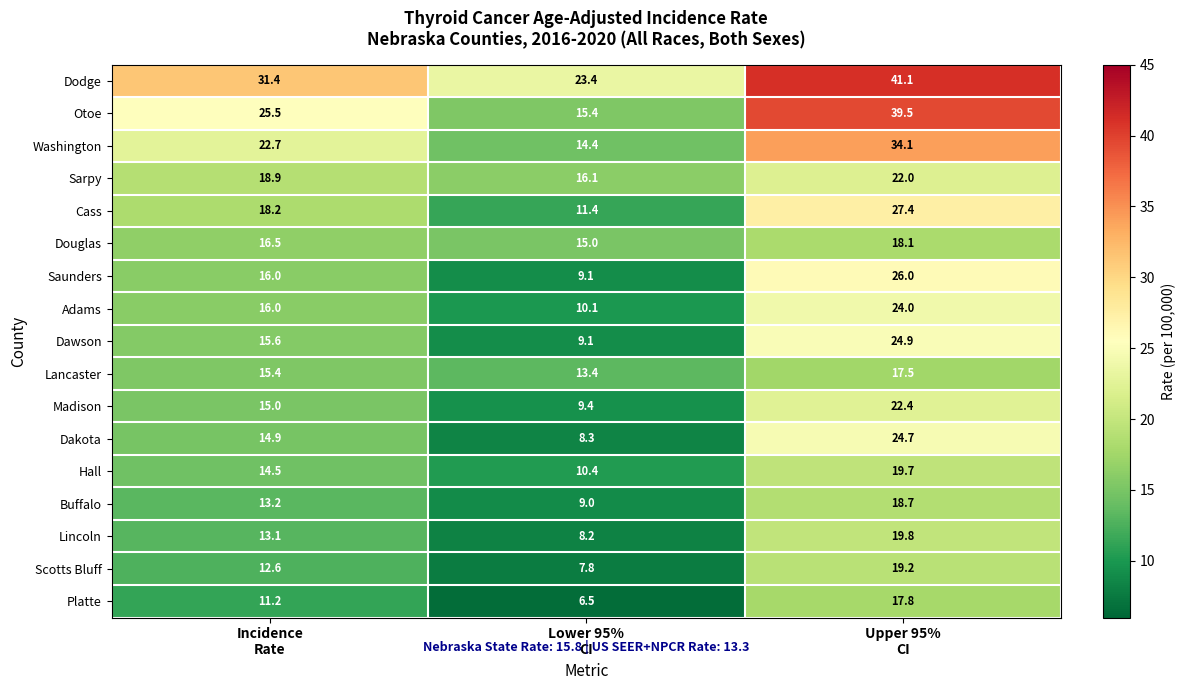

What is the difference between the highest and lowest values at Upper 95%
CI?

23.6